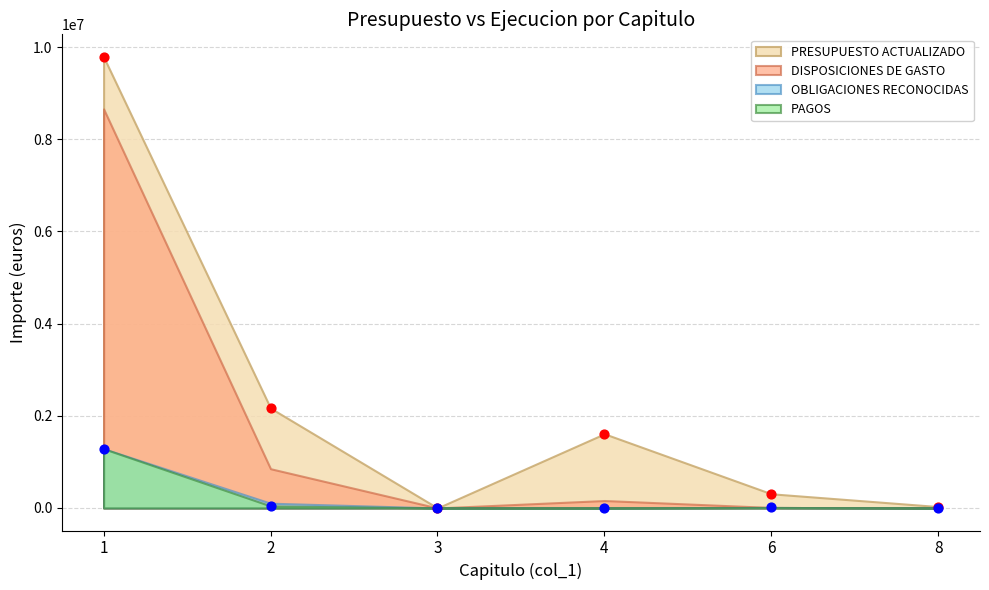

At which category is the sum across all series the highest?

1